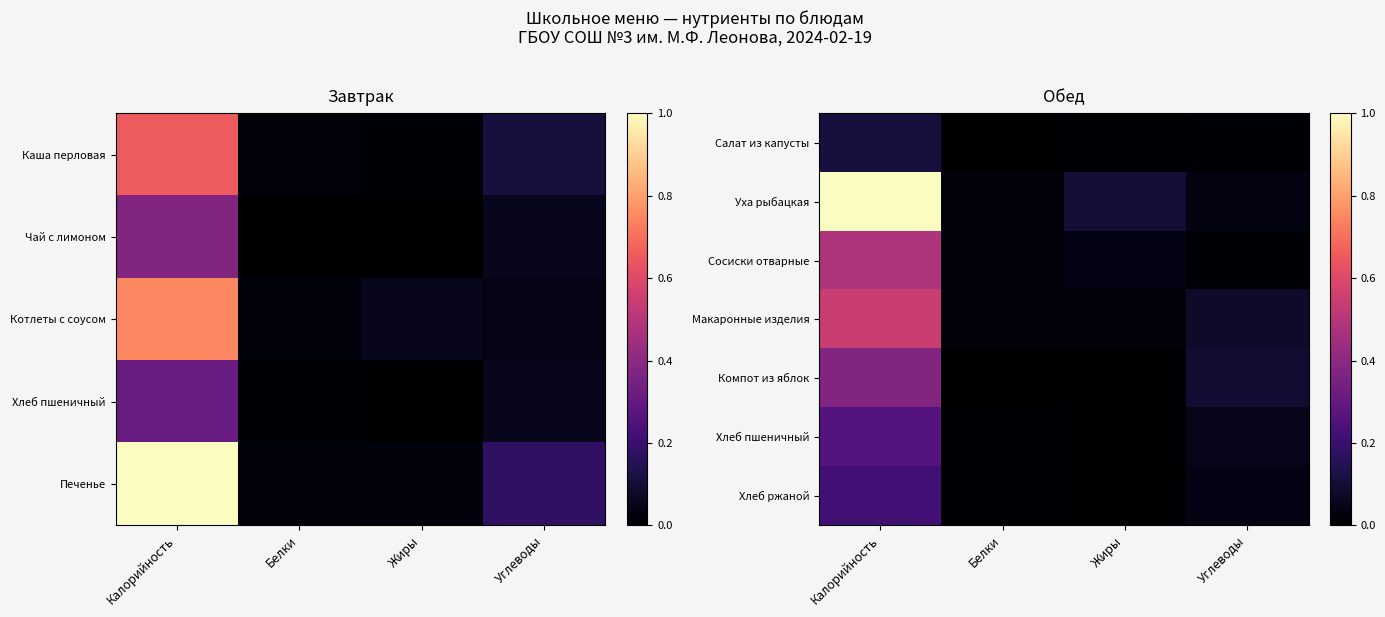

Where is Компот из яблок nearest to the value 0?

Белки